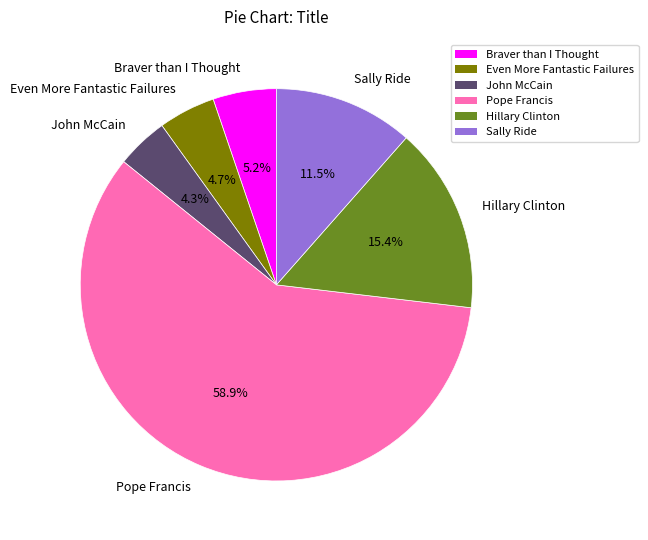

How much of the chart is everything except Sally Ride?

88.5%